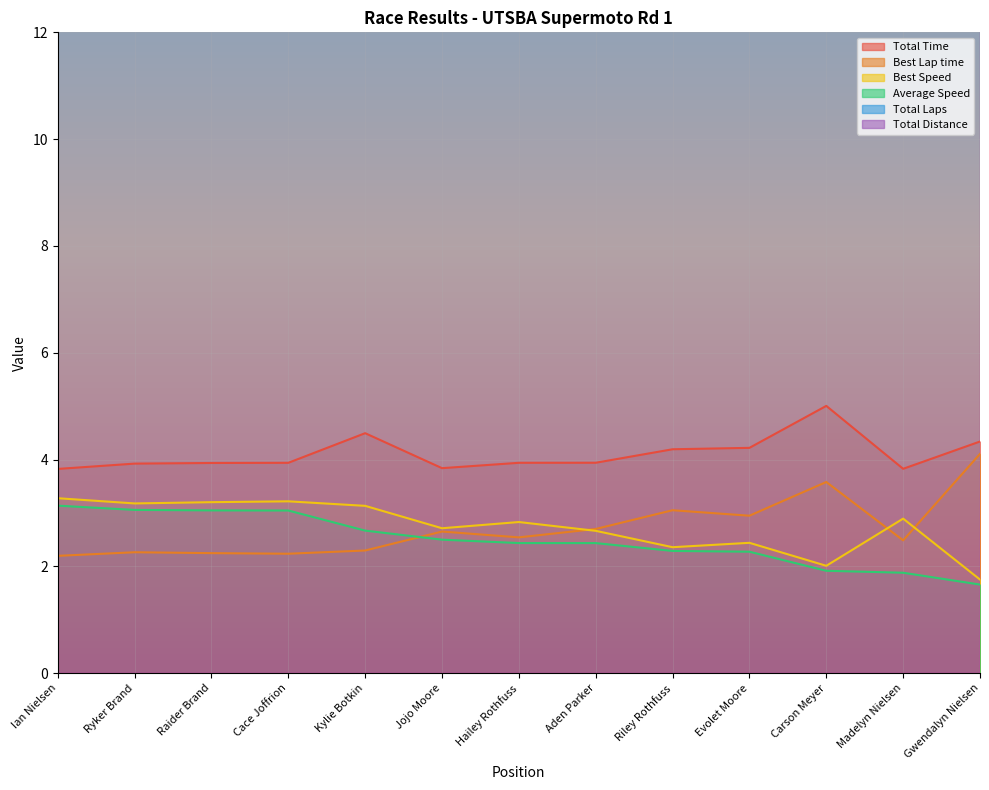

What is the difference between the second highest and second lowest values in the Total Distance series?

40.0